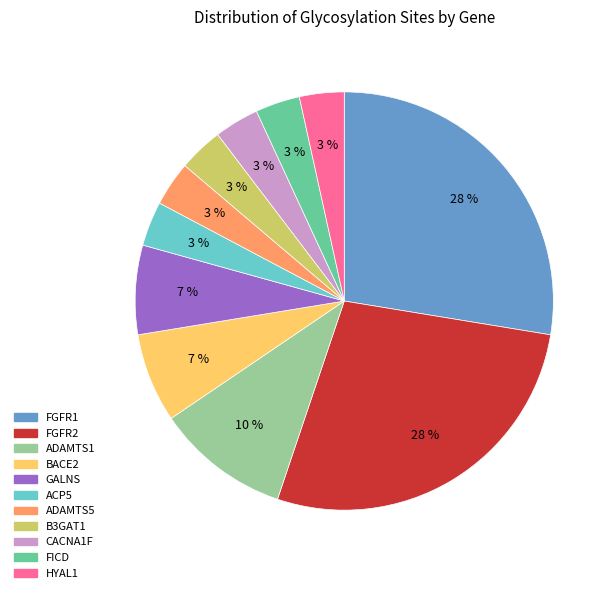

Is BACE2 the majority of the pie?

No